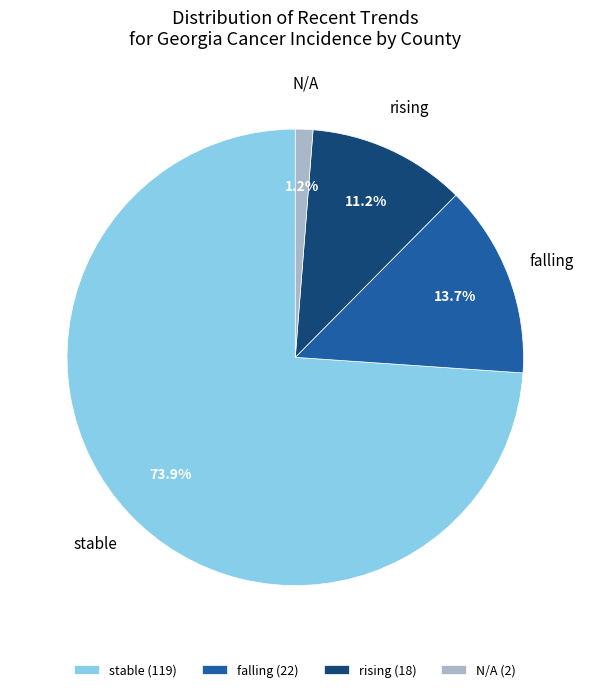

What is the largest slice in the pie chart?

stable (119)